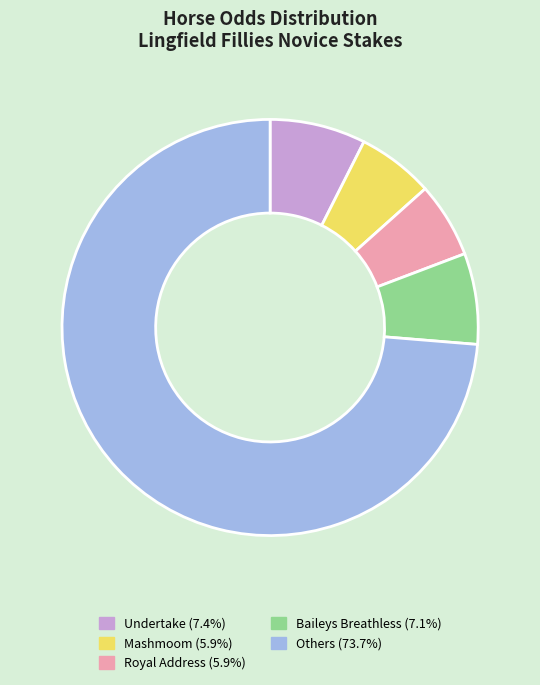

Does Undertake (7.4%) account for over 50% of the chart?

No